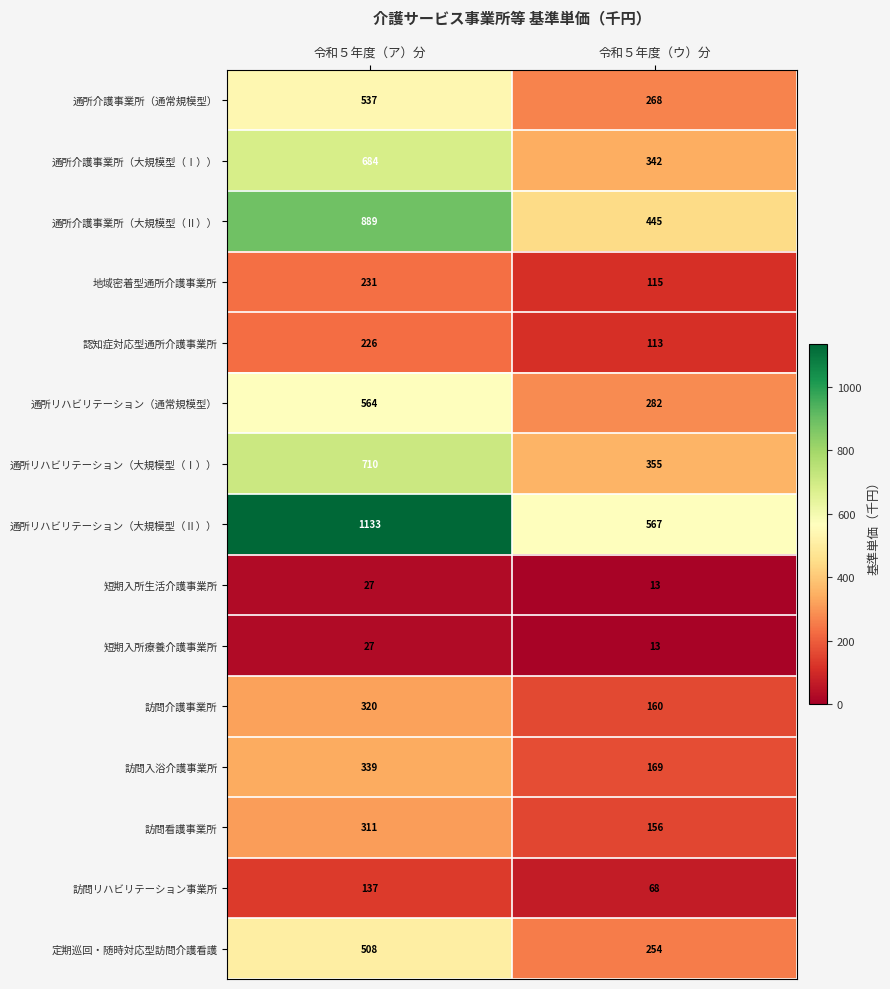

Which label corresponds to the largest value in the chart?

令和５年度（ア）分